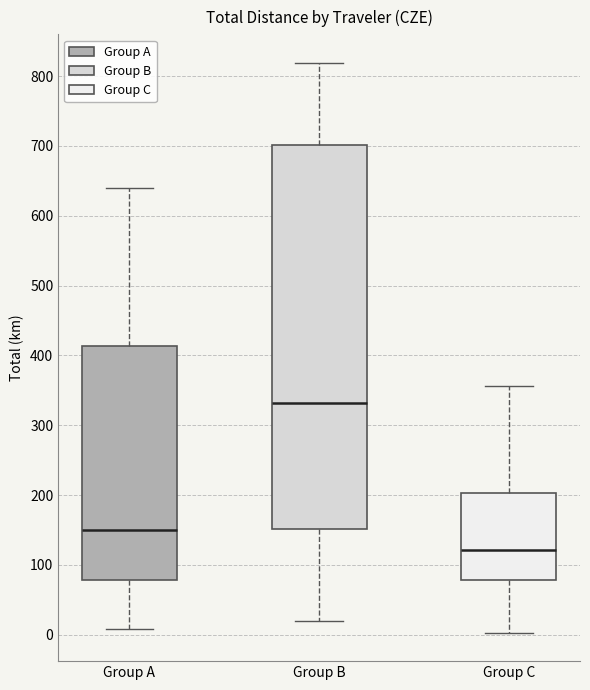

Where does the lower whisker of the box for Group B end on the y-axis? The values are not printed on the chart, so give them approximately, as read against the axis.

20